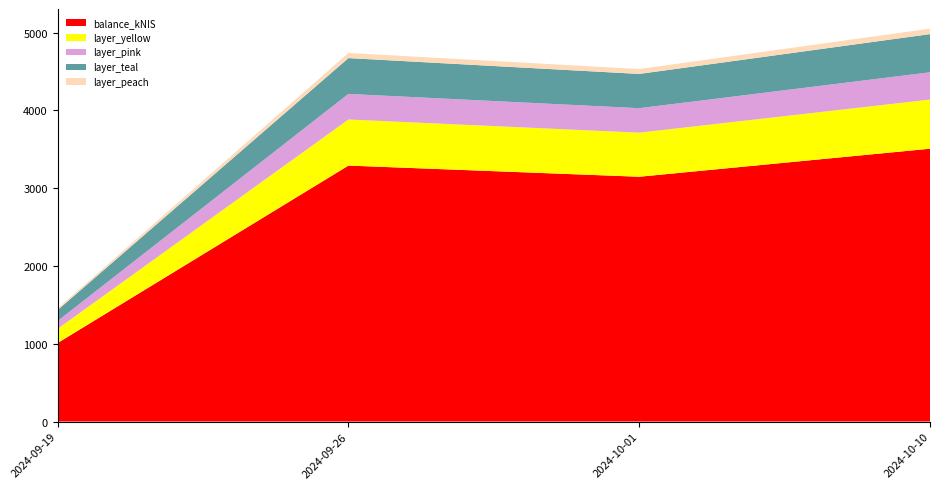

At which label is balance_kNIS closest to 2258?

2024-10-01